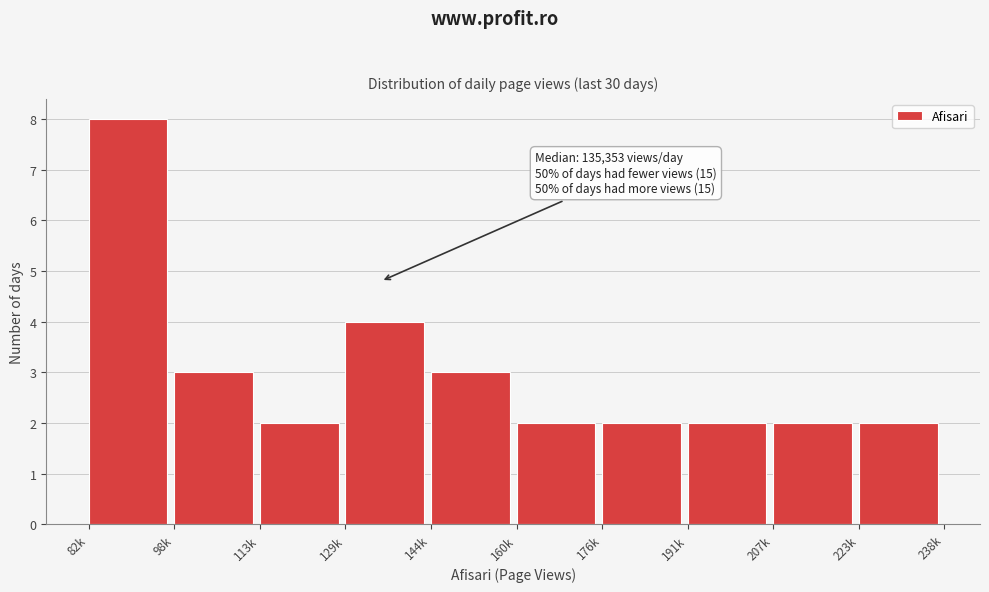

Reading left to right, what are all the values shown in this chart?

82k=8	98k=3	113k=2	129k=4	144k=3	160k=2	176k=2	191k=2	207k=2	223k=2